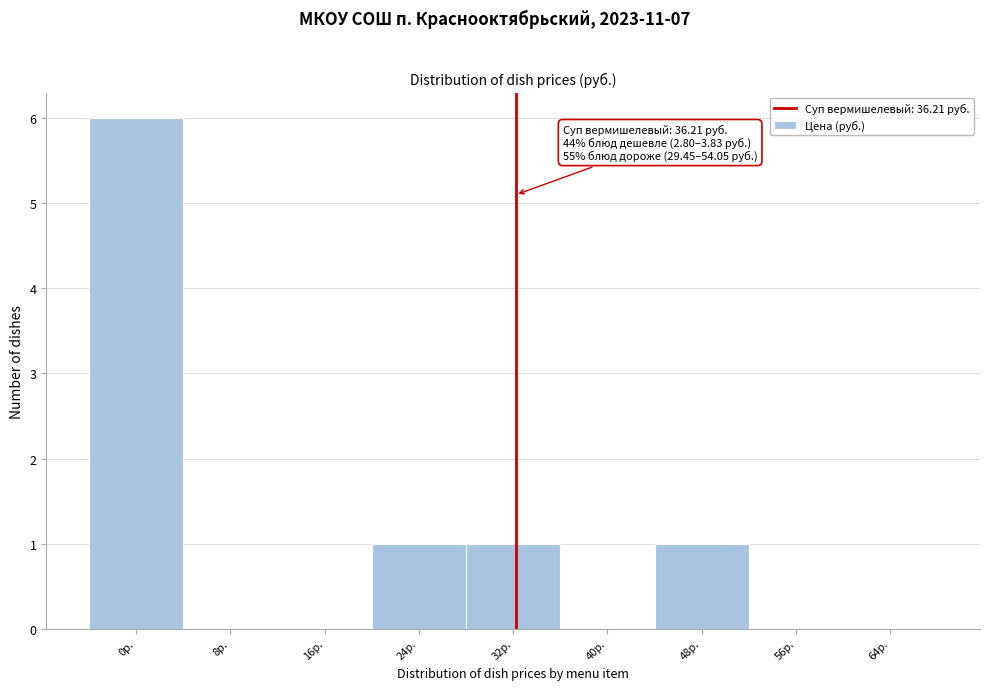

Reading right to left, transcribe all the data shown in this chart.

64р.=0	56р.=0	48р.=1	40р.=0	32р.=1	24р.=1	16р.=0	8р.=0	0р.=6